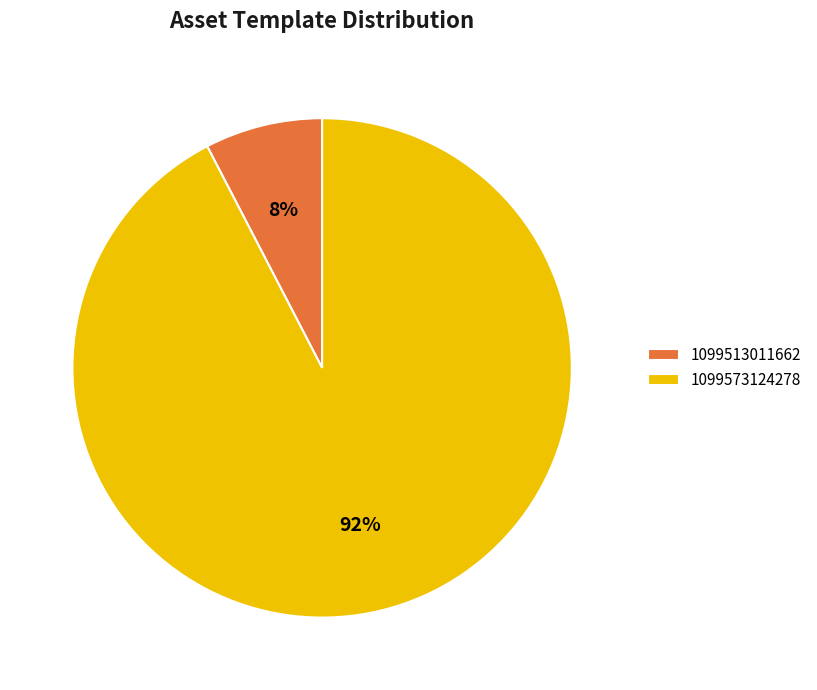

Between 1099513011662 and 1099573124278, which is larger?

1099573124278